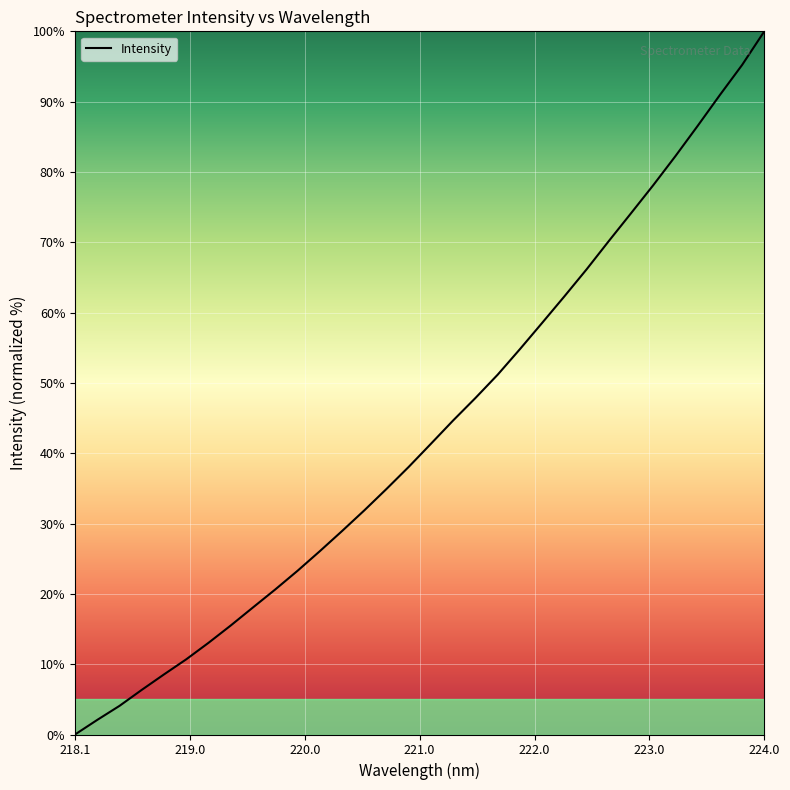

Is this an area chart (filled region under the line)?

No